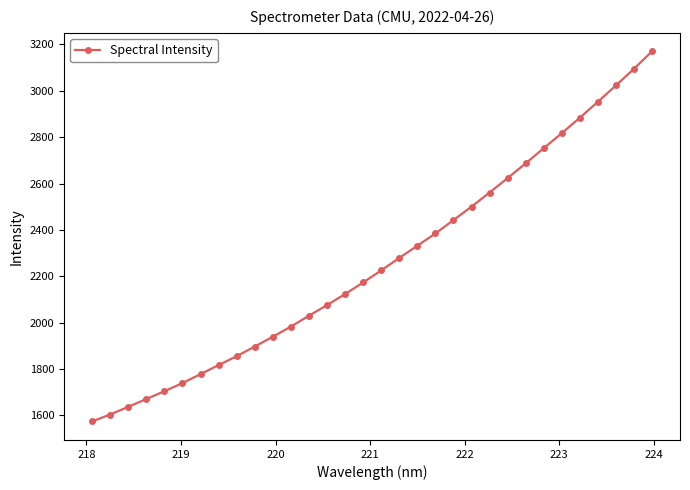

What is the difference between the maximum and minimum values?

1597.3